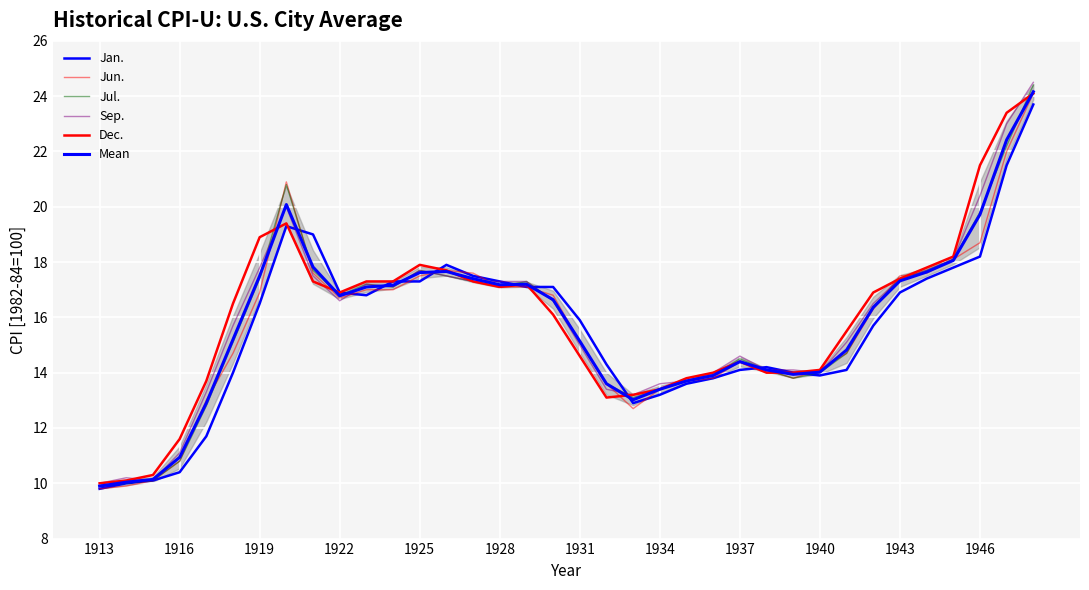

What is the highest value of the Sep. series?

24.5